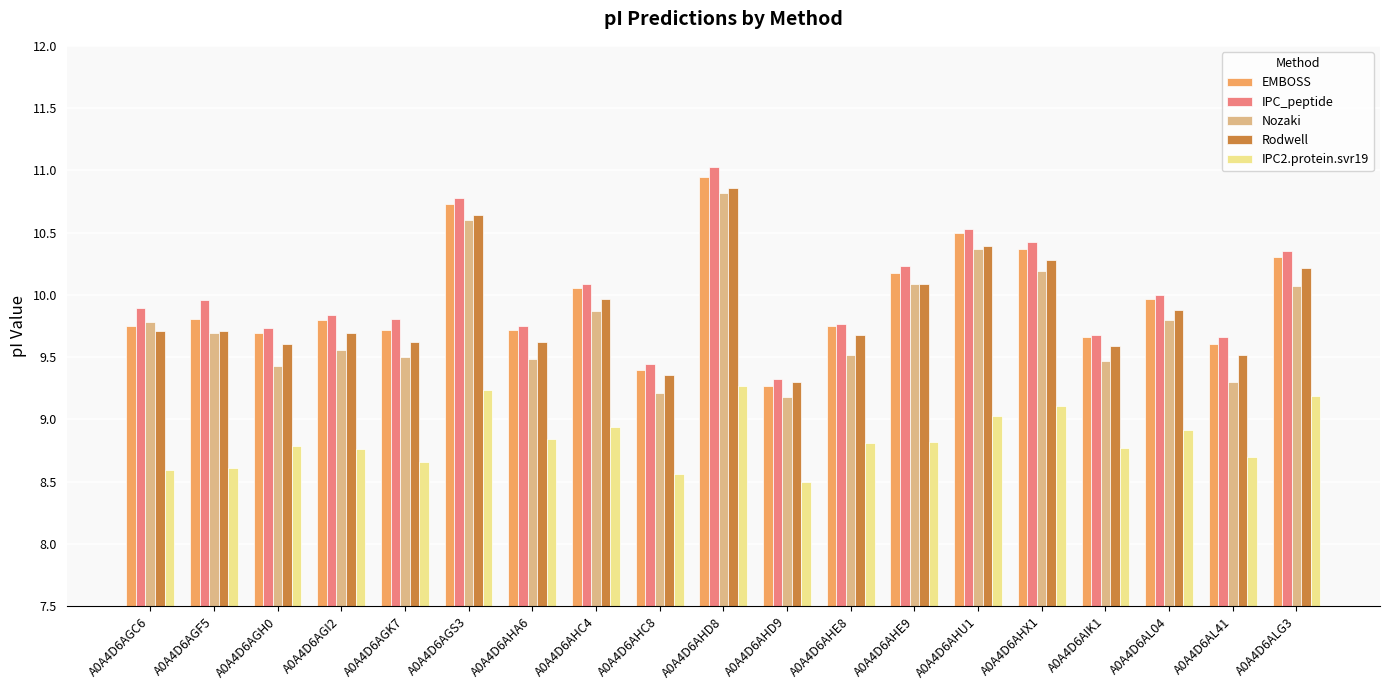

What is the sum of all EMBOSS values?

189.2